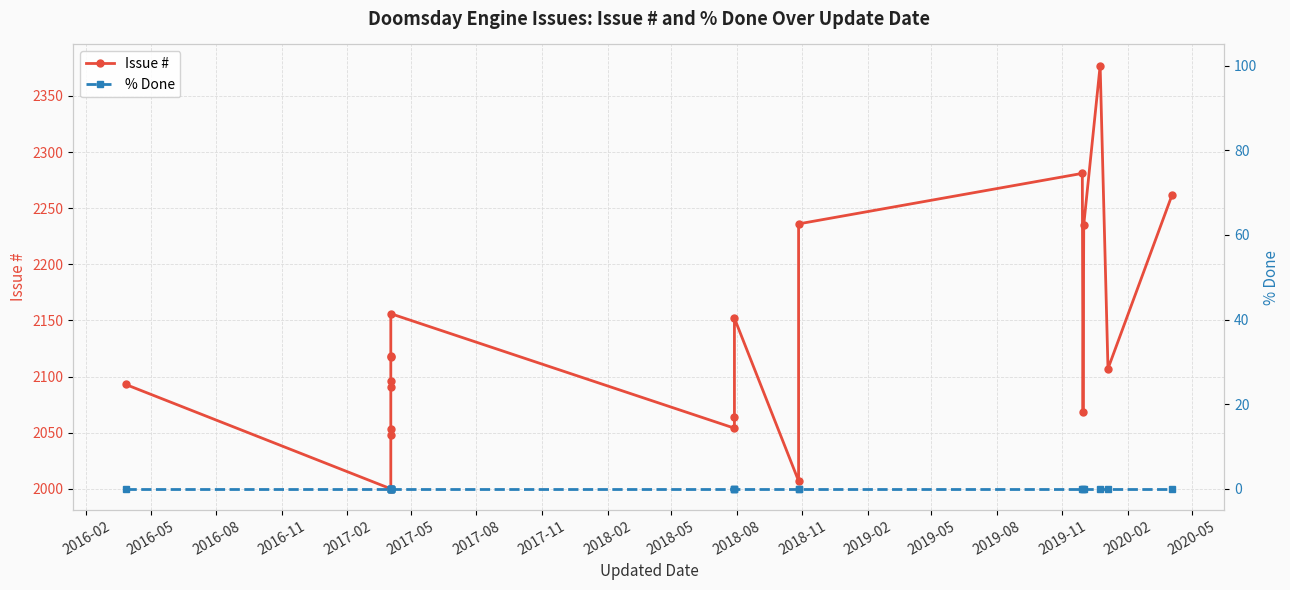

True or false: Issue # and % Done cross at least once.

False